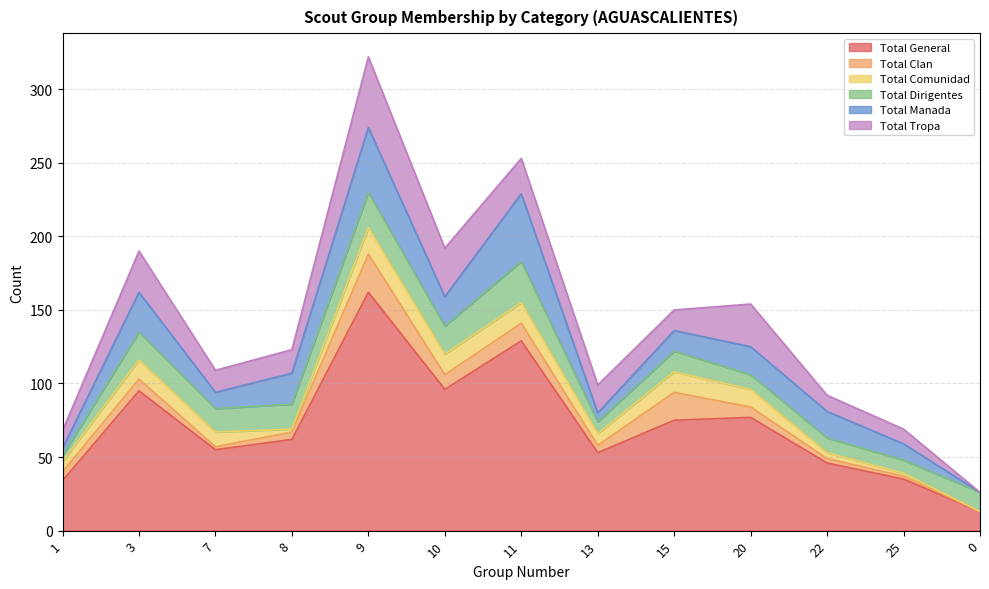

Between which two adjacent categories do Total Comunidad and Total Manada first intersect?

1 and 3